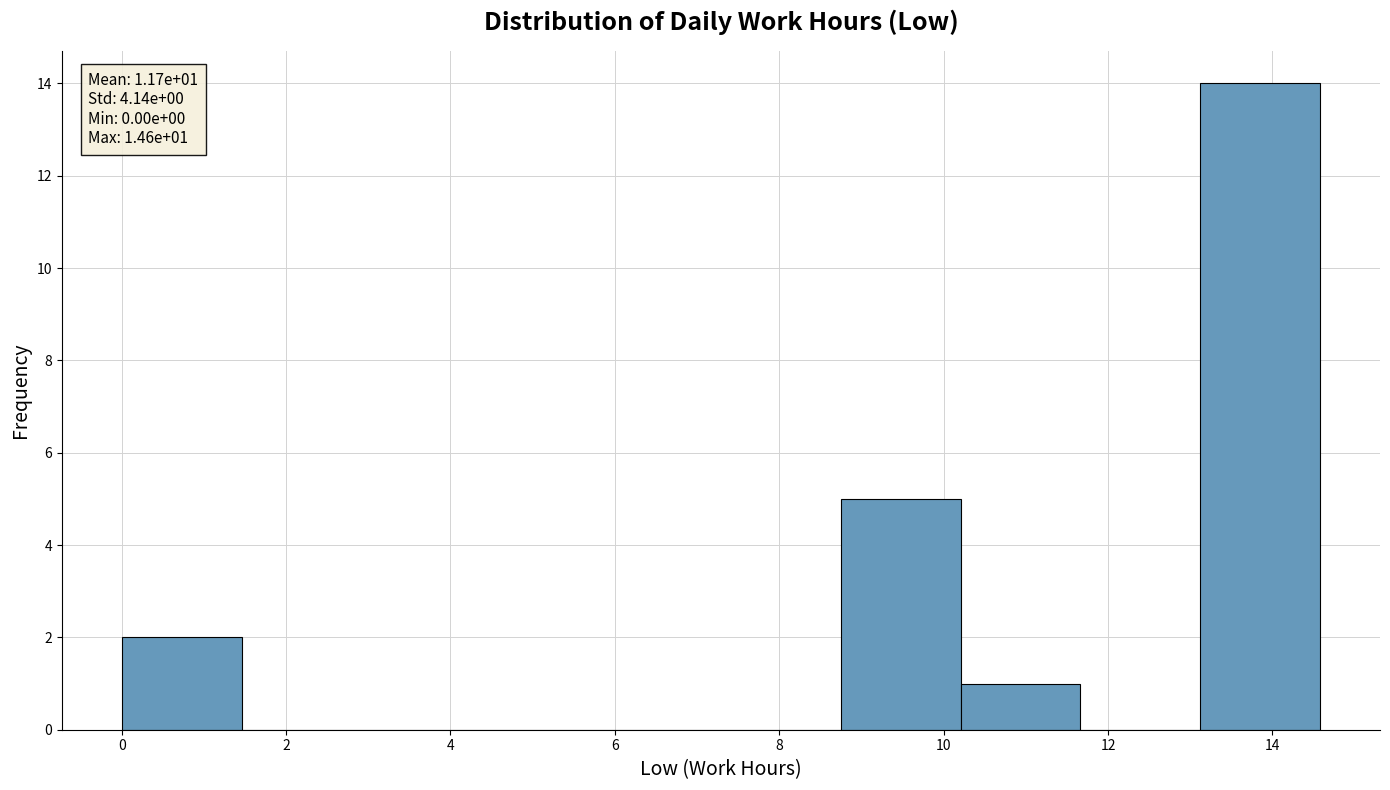

Over which range of the x-axis is the bar tallest?

13.2 to 14.6